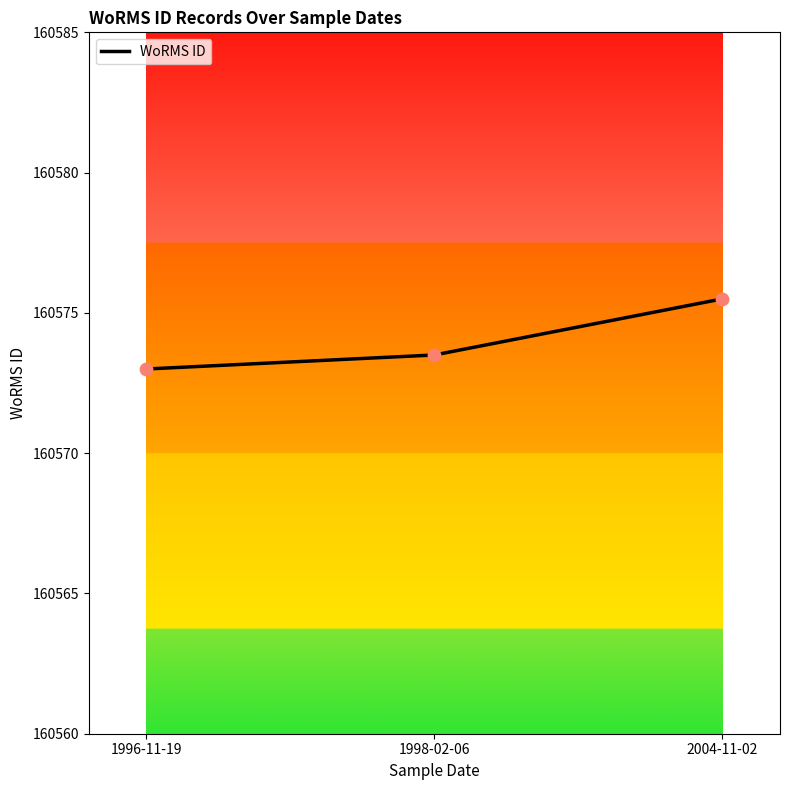

What is the change in value from 1996-11-19 to 2004-11-02?

+2.5